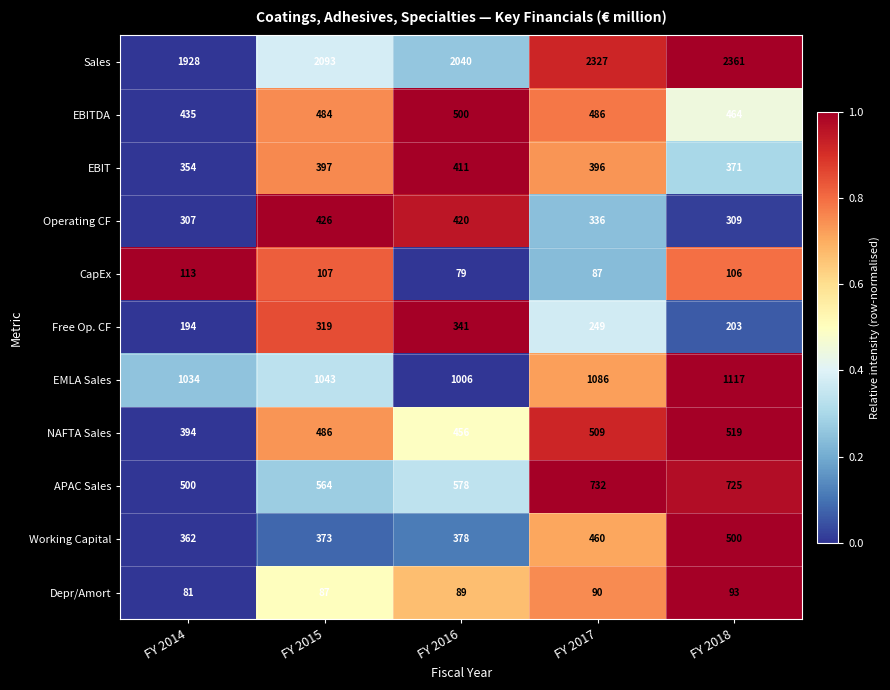

How many data points does each series have?

5